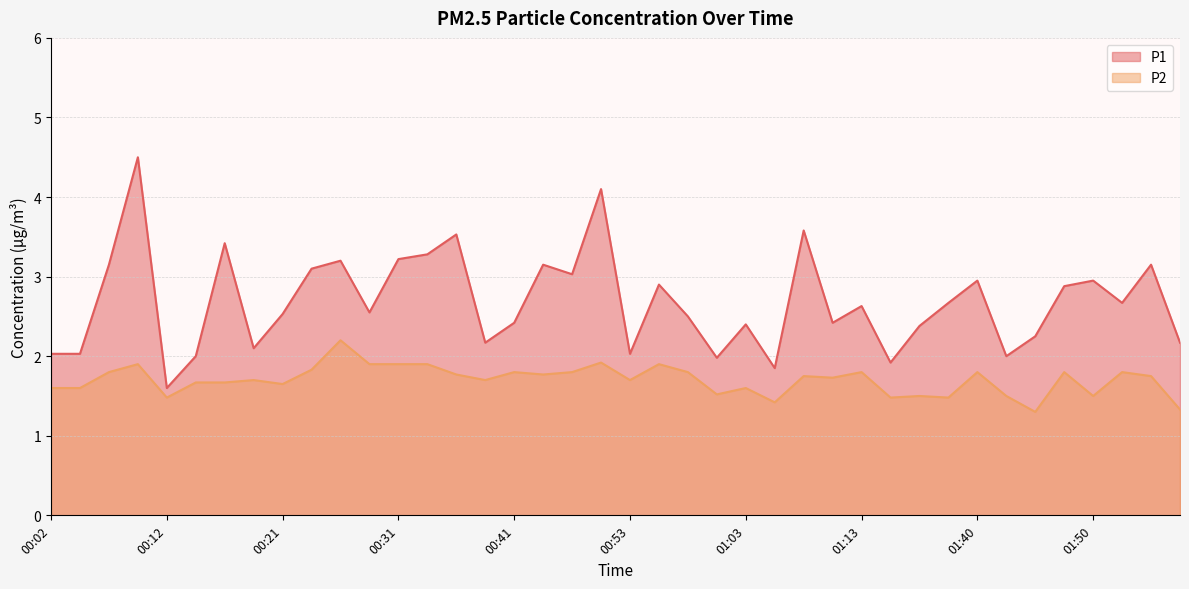

The P2 series shows 1.1 at 01:52. True or false?

False